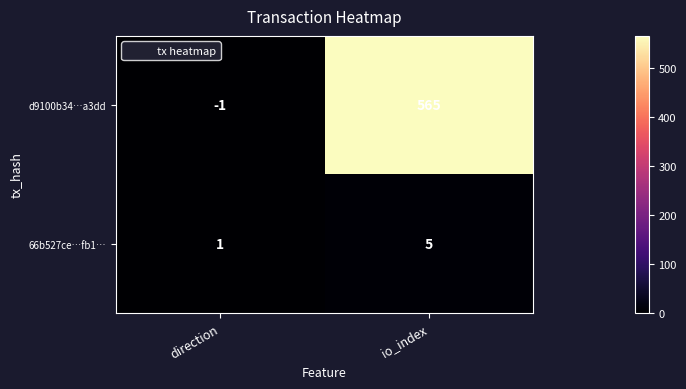

What is the average value of the d9100b34…a3dd series?

282